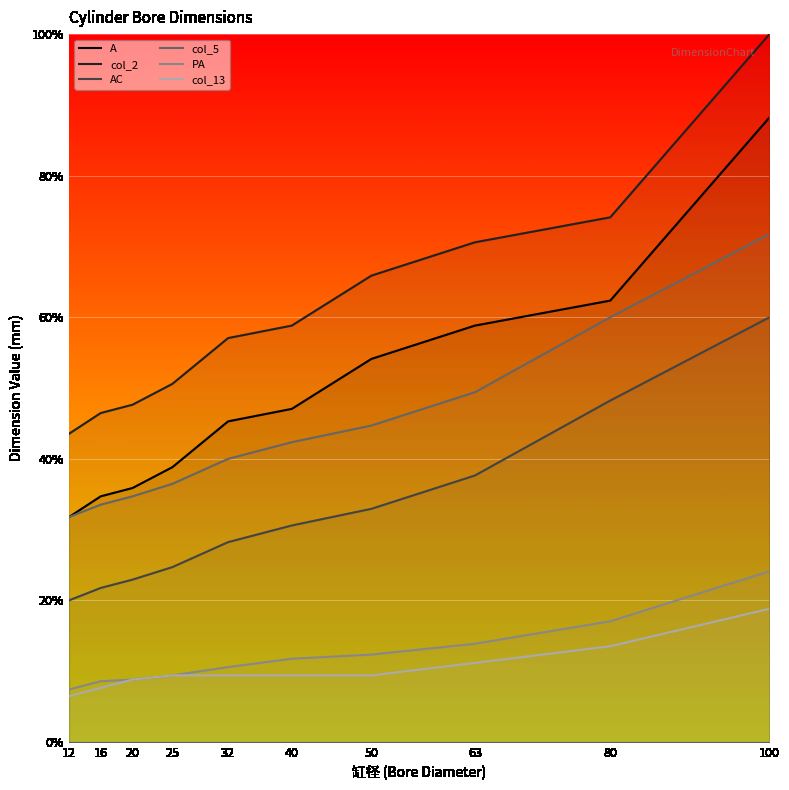

At which category does the chart reach its peak across all series?

100